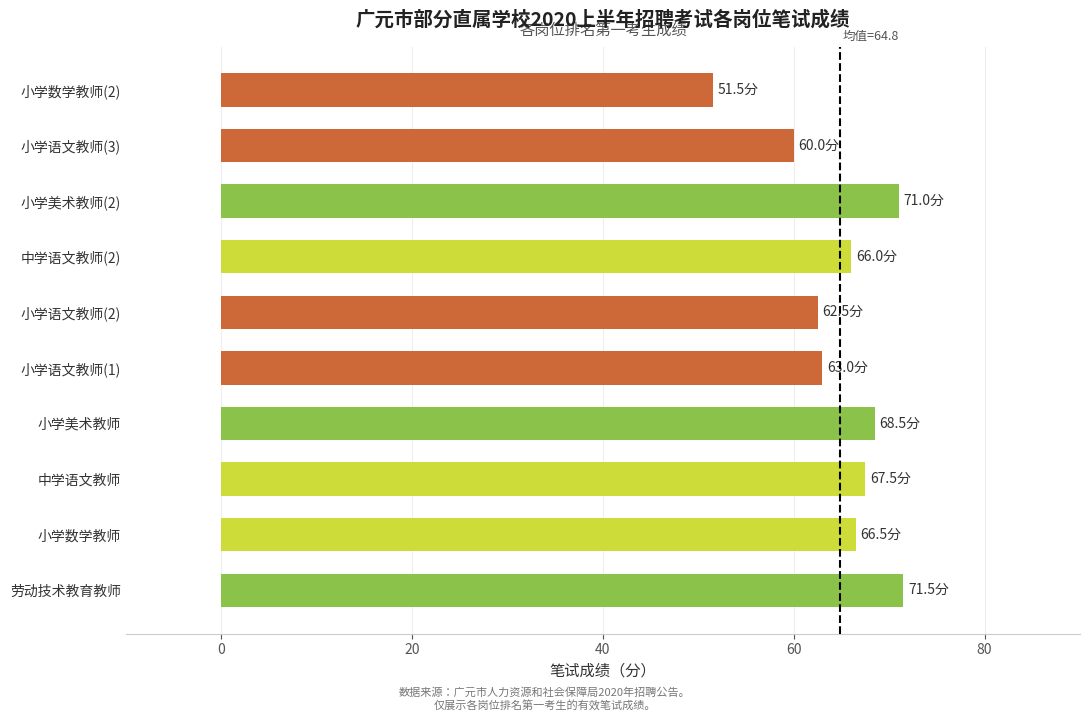

True or false: the data shows 71.0 at 小学美术教师(2).

True